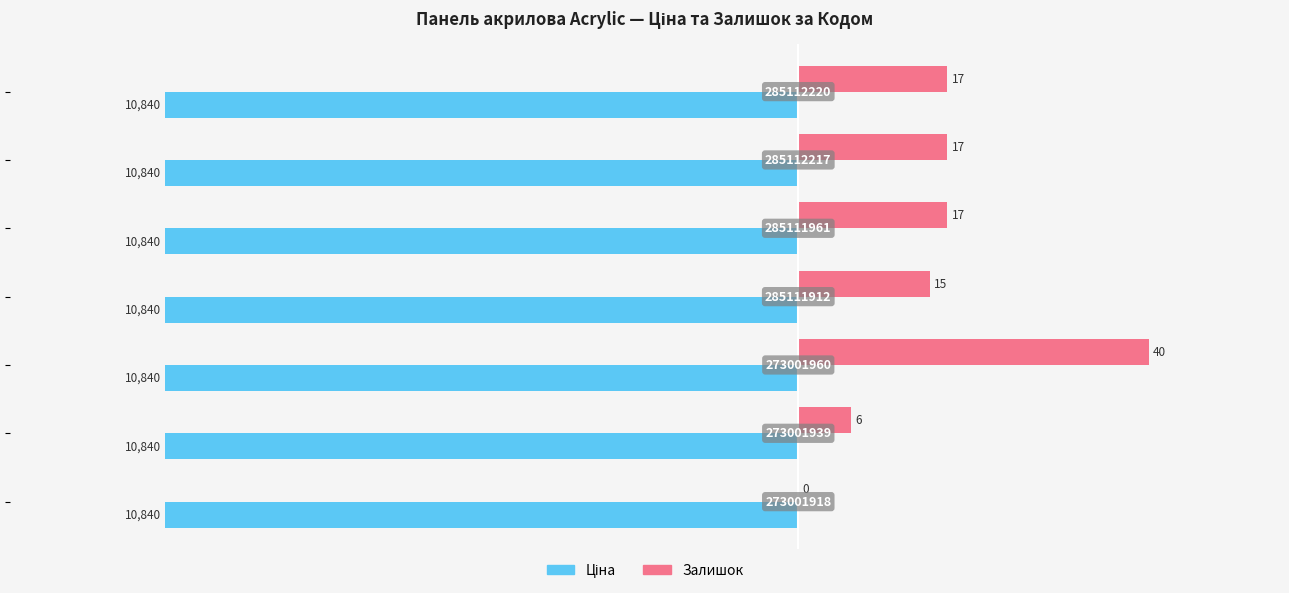

How many bars are there in each group?

2